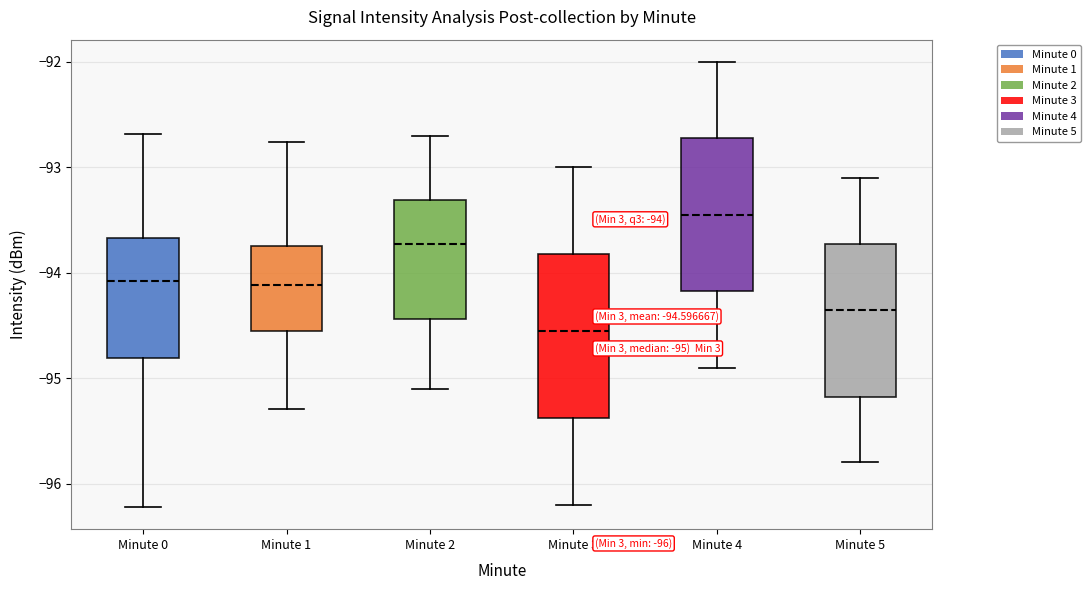

Which box's median line is the lowest?

Minute 3